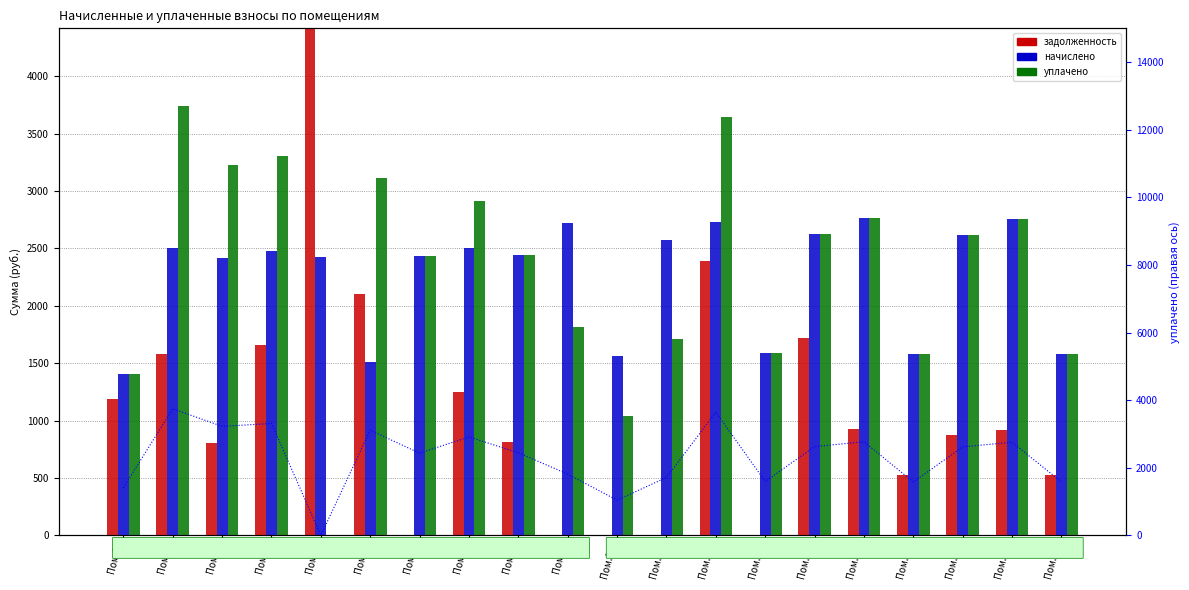

The уплачено series shows 3743.2 at Пом.1. True or false?

True